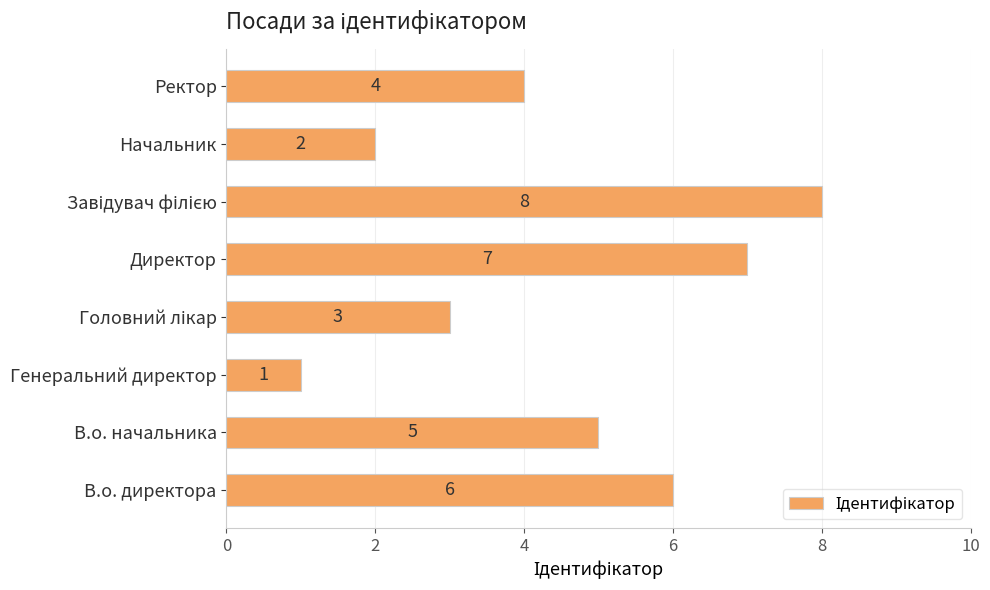

What is the sum of the values at Ректор and Директор?

11